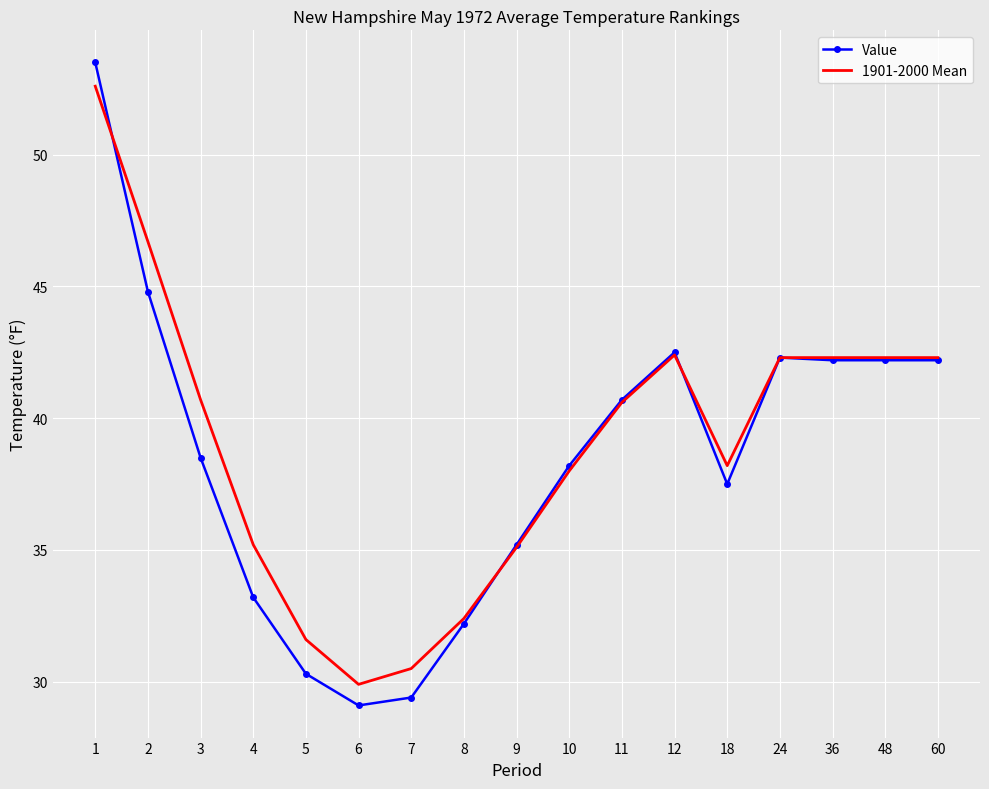

Between which two adjacent categories do Value and 1901-2000 Mean first intersect?

1 and 2